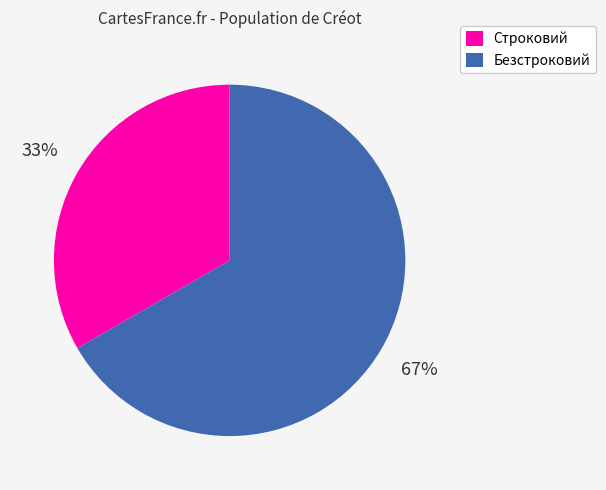

How many segments does this pie chart have?

2